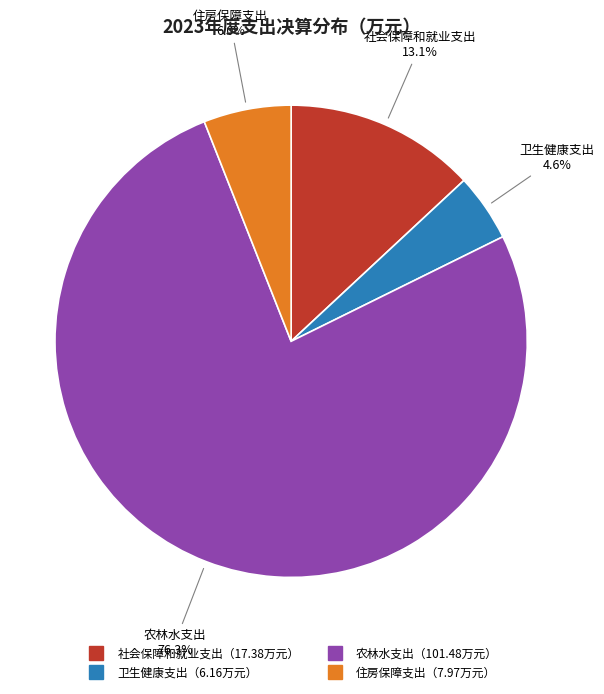

Is there any slice that represents more than half of the pie?

Yes